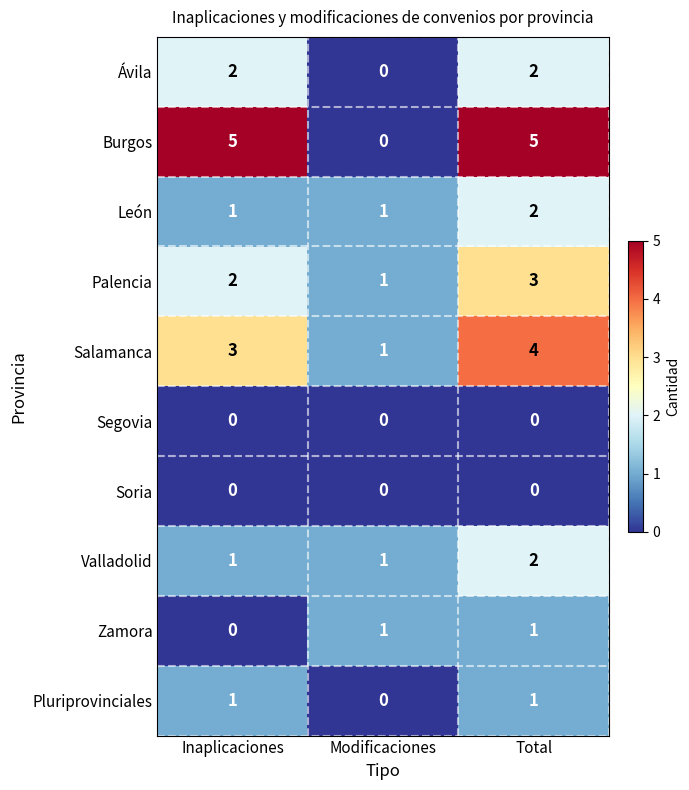

Reading right to left, list all the values displayed in this chart.

Ávila: 2	0	2
Burgos: 5	0	5
León: 2	1	1
Palencia: 3	1	2
Salamanca: 4	1	3
Segovia: 0	0	0
Soria: 0	0	0
Valladolid: 2	1	1
Zamora: 1	1	0
Pluriprovinciales: 1	0	1